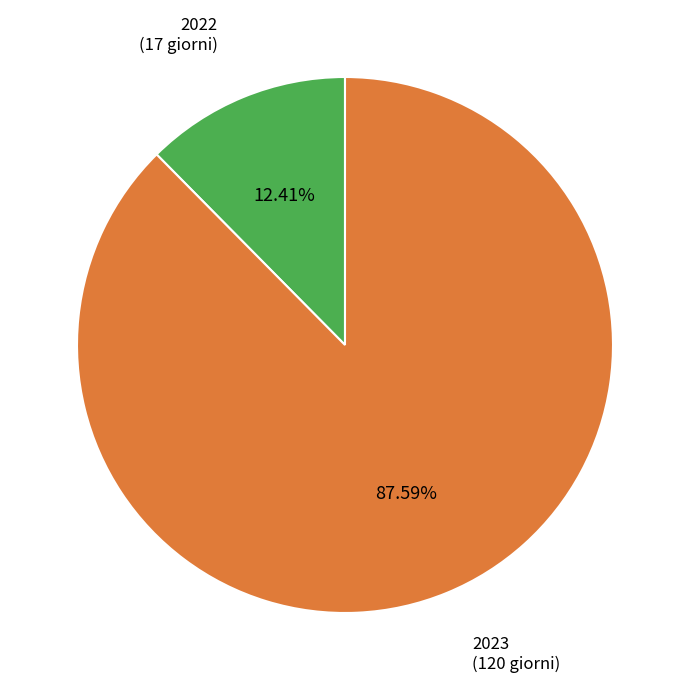

Does 2023 represent more than half of the total?

Yes